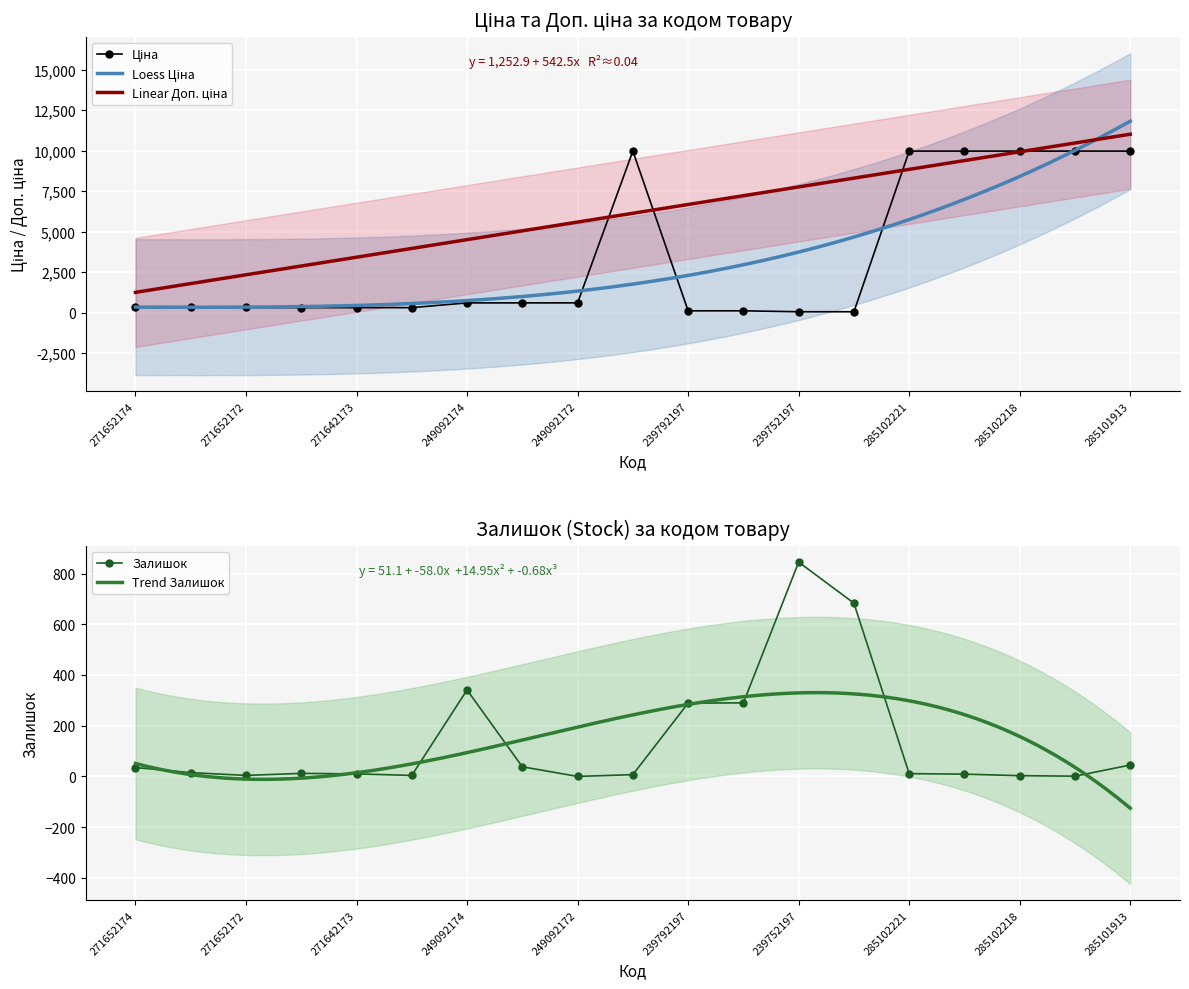

How many values in the Ціна series exceed 324?

12